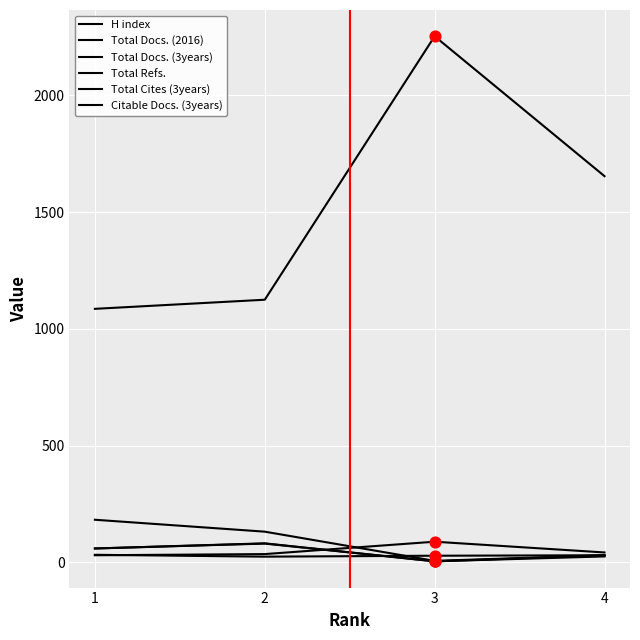

Which series has the largest total across all categories?

Total Refs.